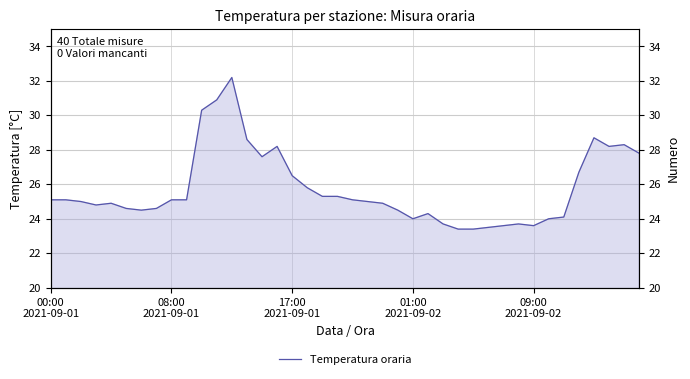

What is the greatest value displayed?

32.2